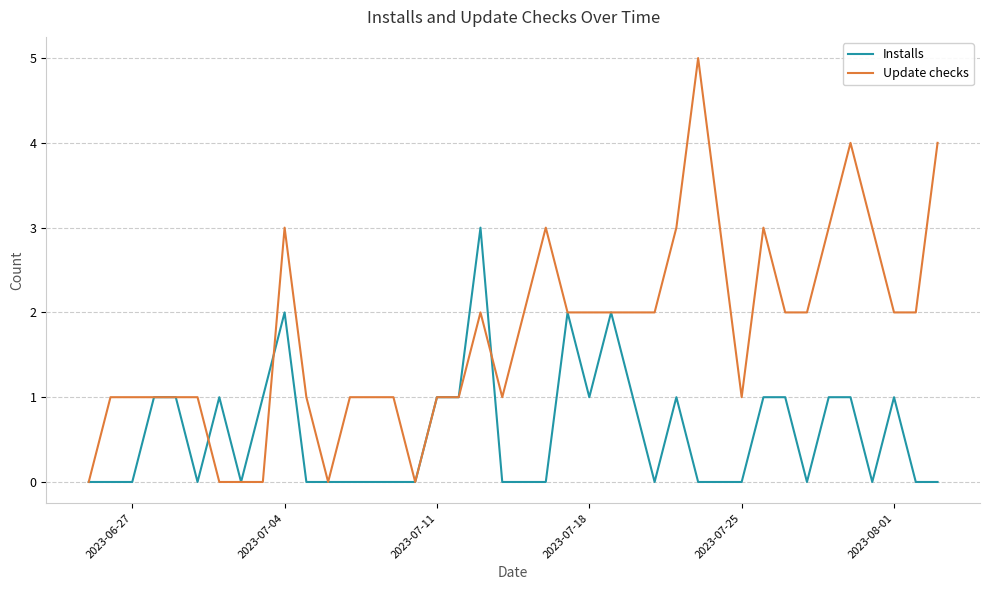

Which series has the largest range (max minus min)?

Update checks